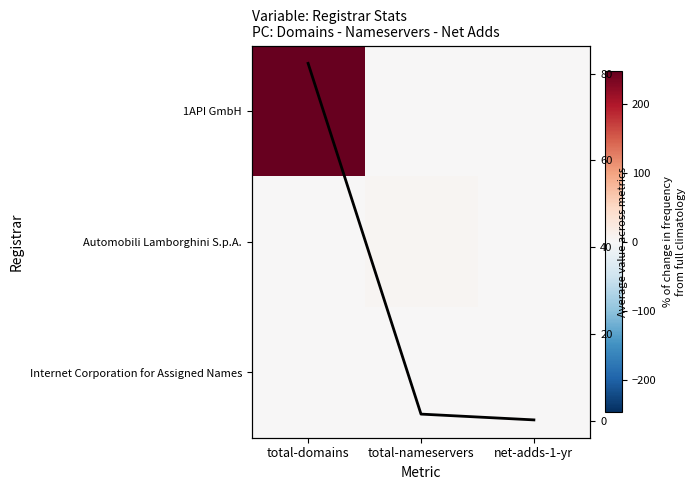

What is the maximum value for 1API GmbH?

247.0